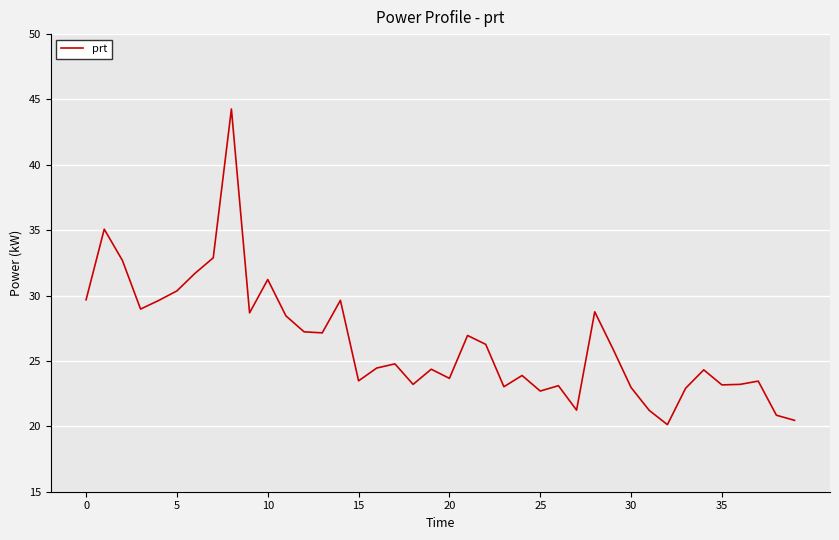

What is the greatest value displayed?

44.3